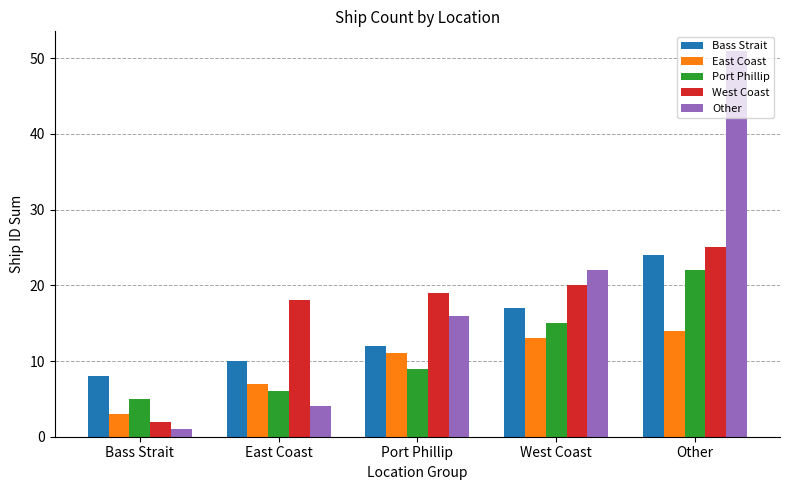

True or false: Port Phillip has a value of 10 at East Coast.

False